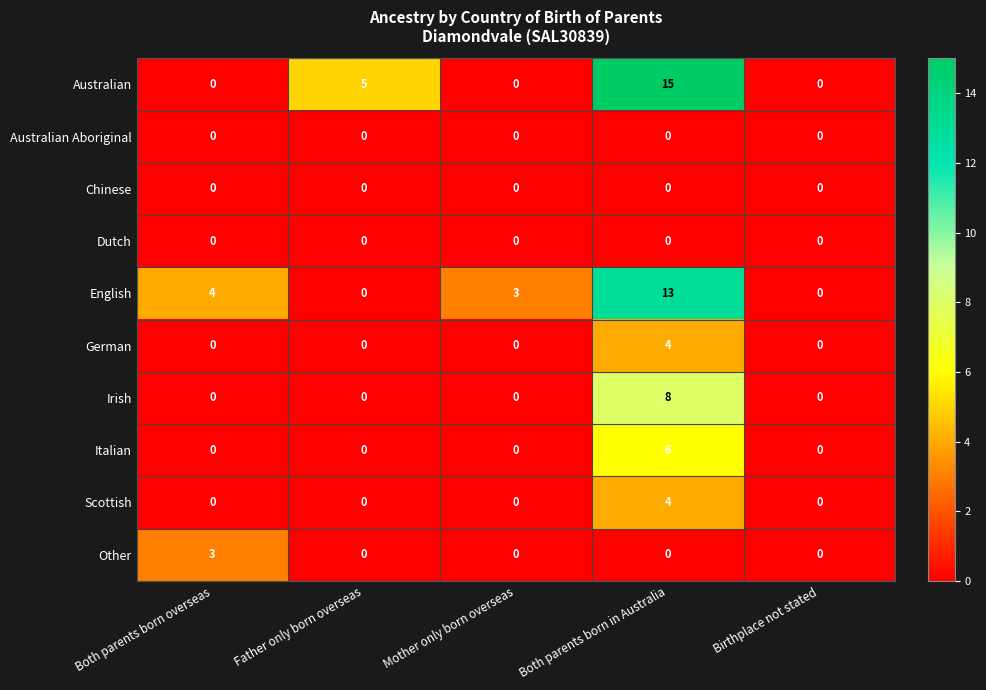

What is the difference between the highest and lowest values at Both parents born in Australia?

15